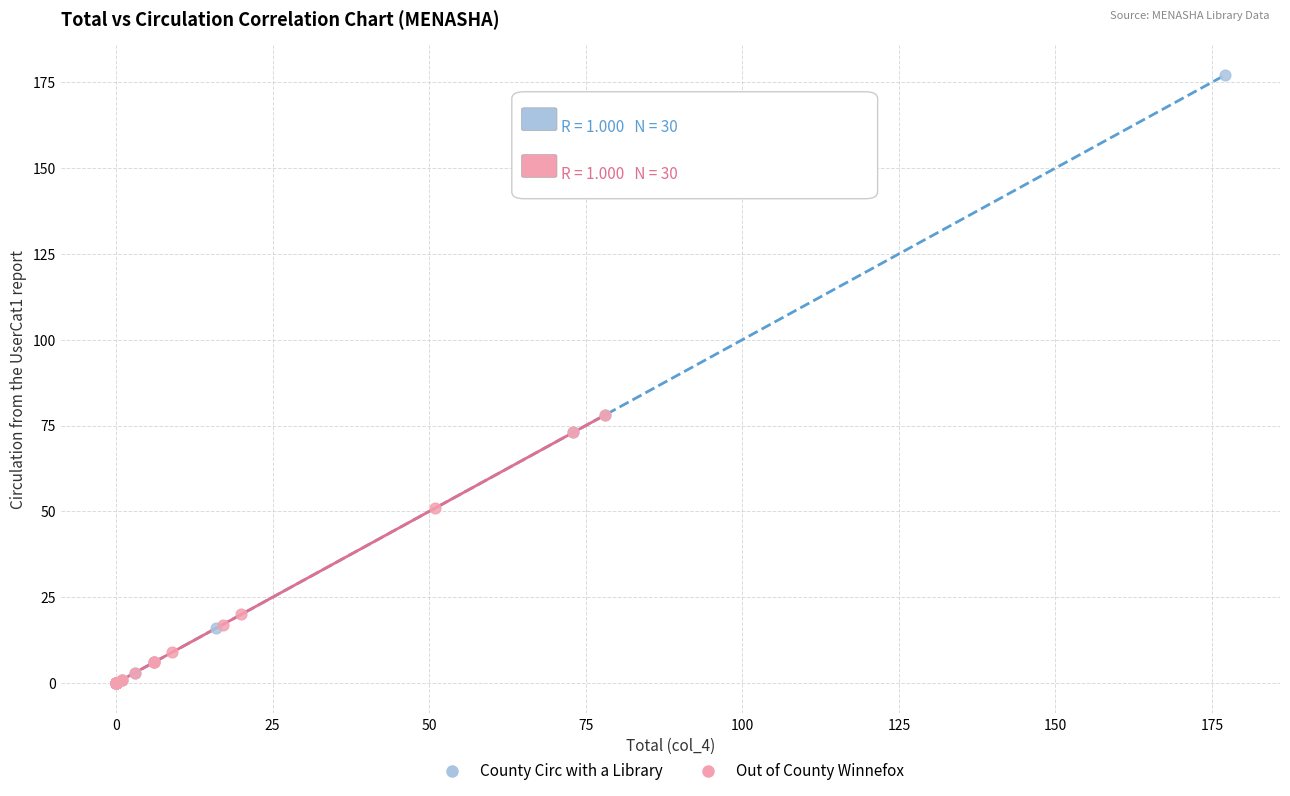

Which series has the largest Y range (max minus min)?

County Circ with a Library